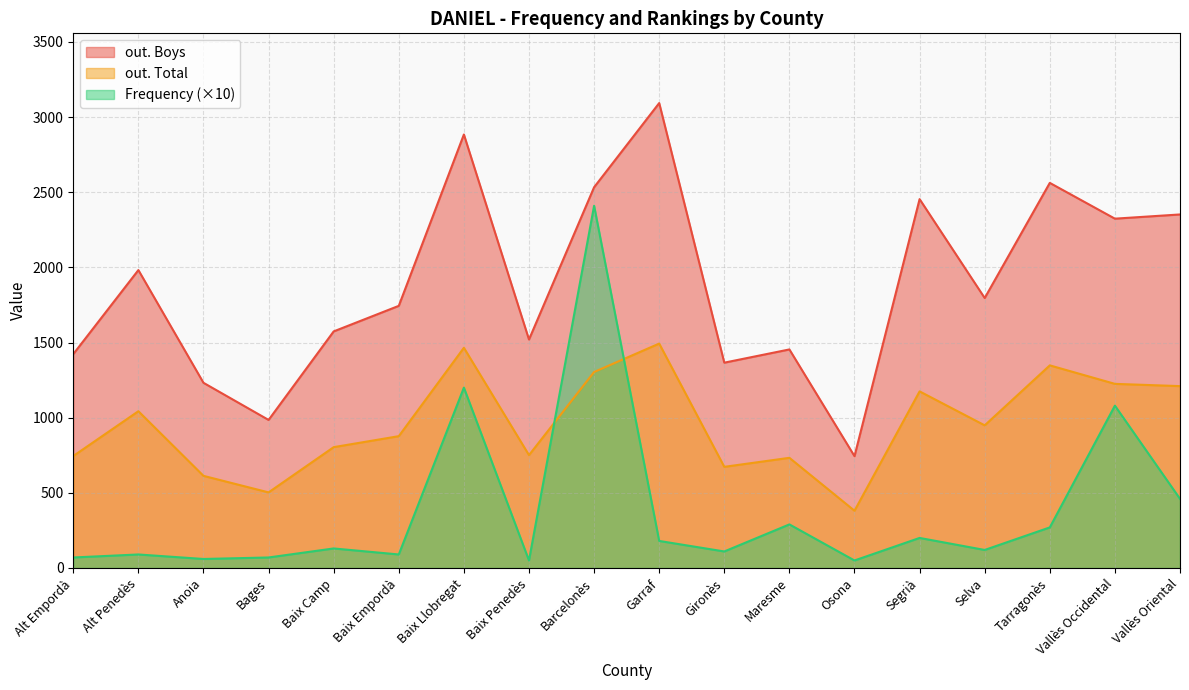

Reading left to right, transcribe all the data shown in this chart.

Frequency: 70	90	60	70	130	90	1200	50	2410	180	110	290	50	200	120	270	1080	460
out. Total: 745	1043	613	503	804	877	1465	751	1304	1493	673	733	381	1175	949	1348	1225	1210
out. Boys: 1423	1982	1232	985	1574	1744	2884	1520	2533	3093	1366	1454	744	2454	1796	2562	2324	2352